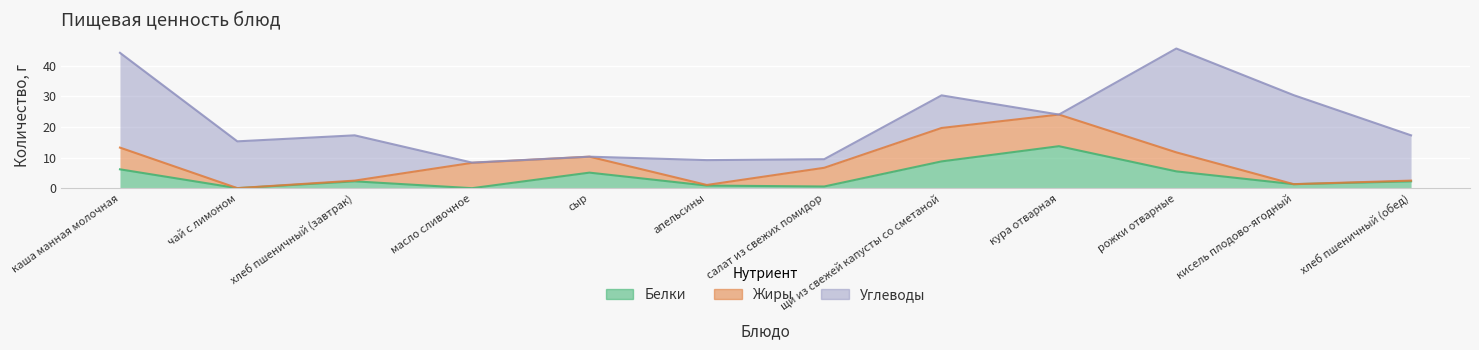

What value does the Жиры series have at рожки отварные?

6.2